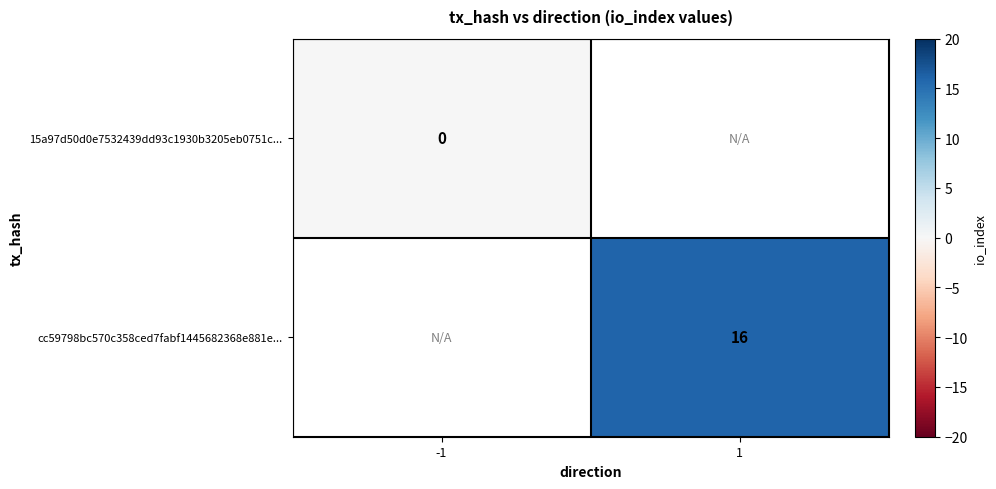

How many categories are shown in the chart?

2